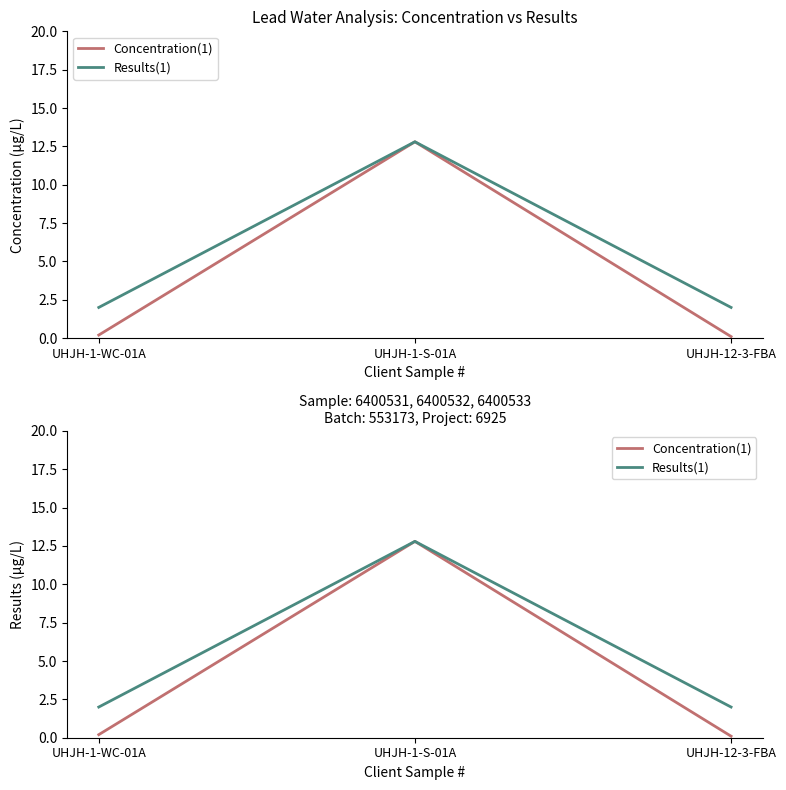

What position from the right is UHJH-1-WC-01A?

3